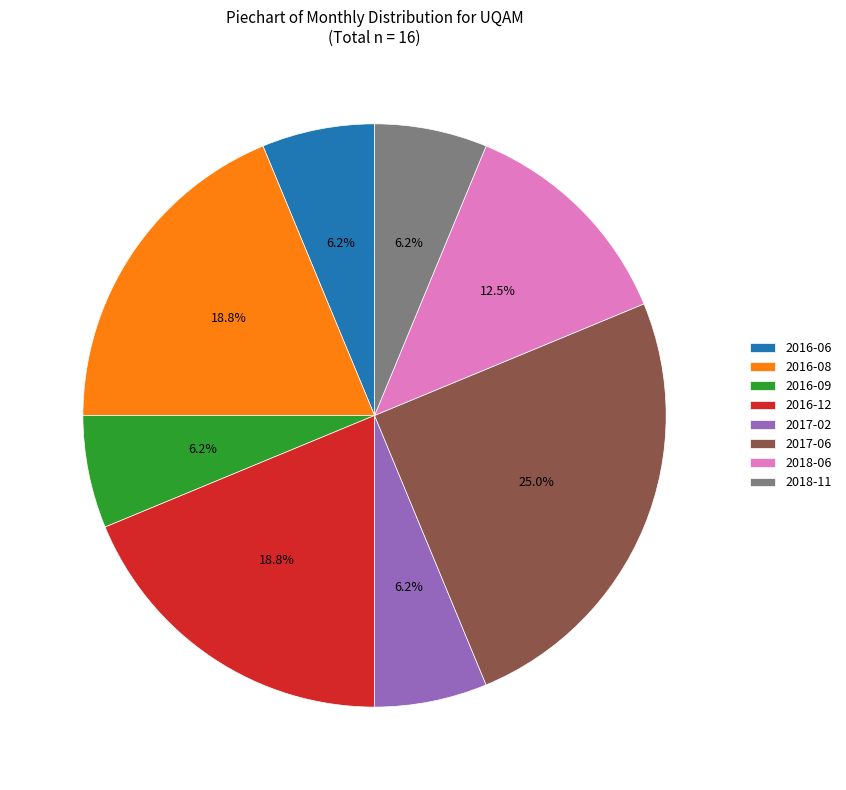

Which slice is the largest?

2017-06